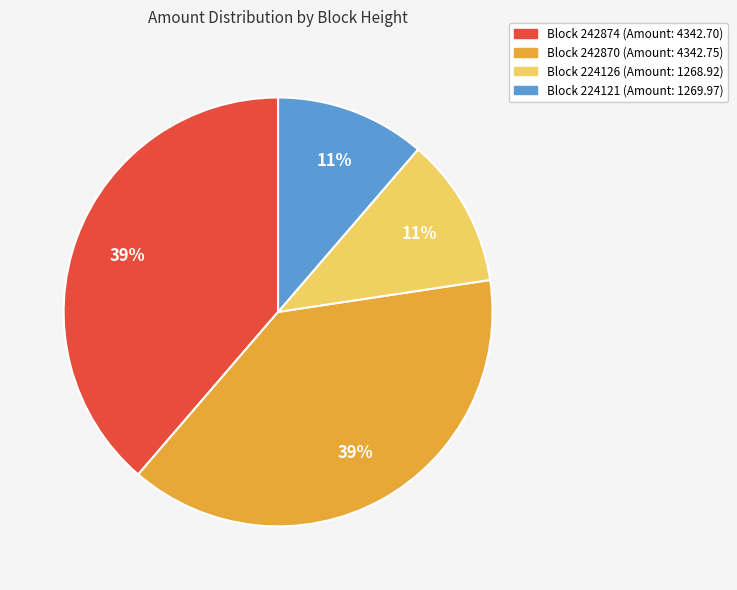

Does any single category account for the majority?

No